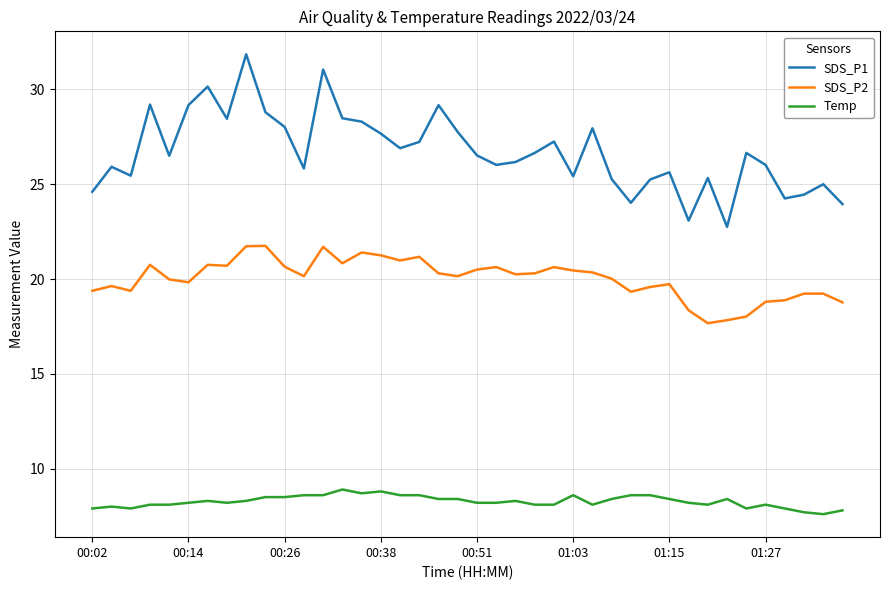

What is the lowest value of the SDS_P1 series?

22.8